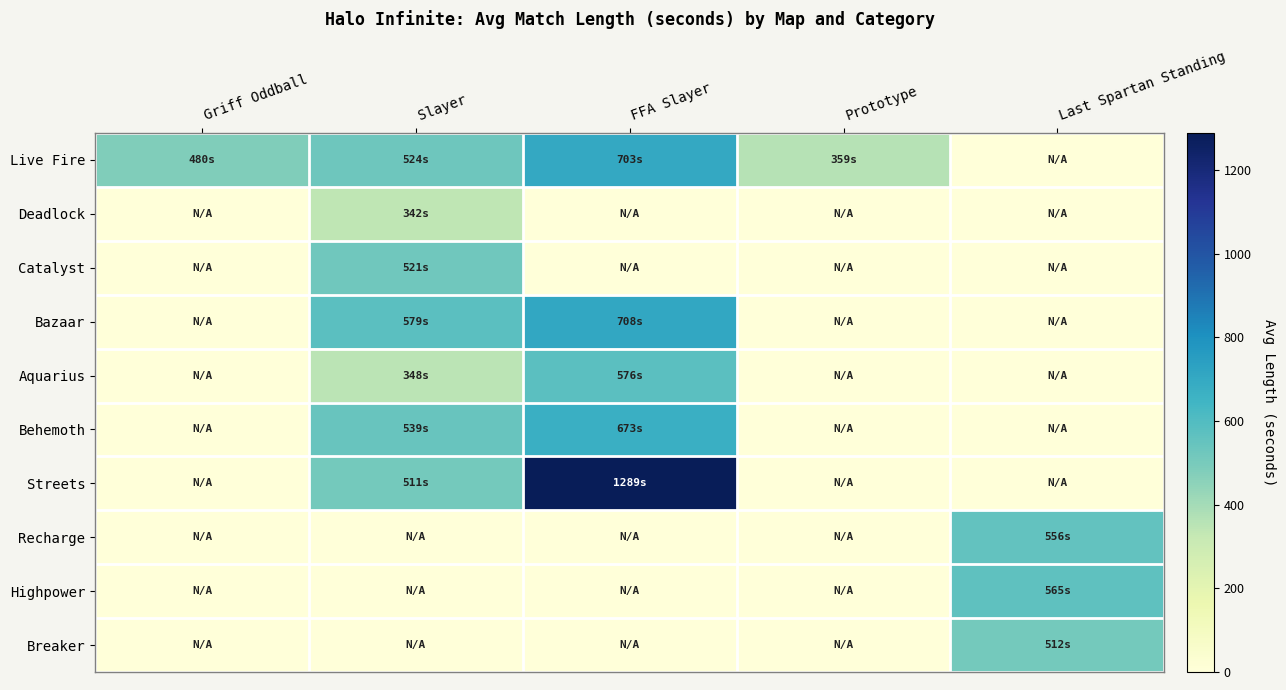

Which series has the largest range (max minus min)?

Streets